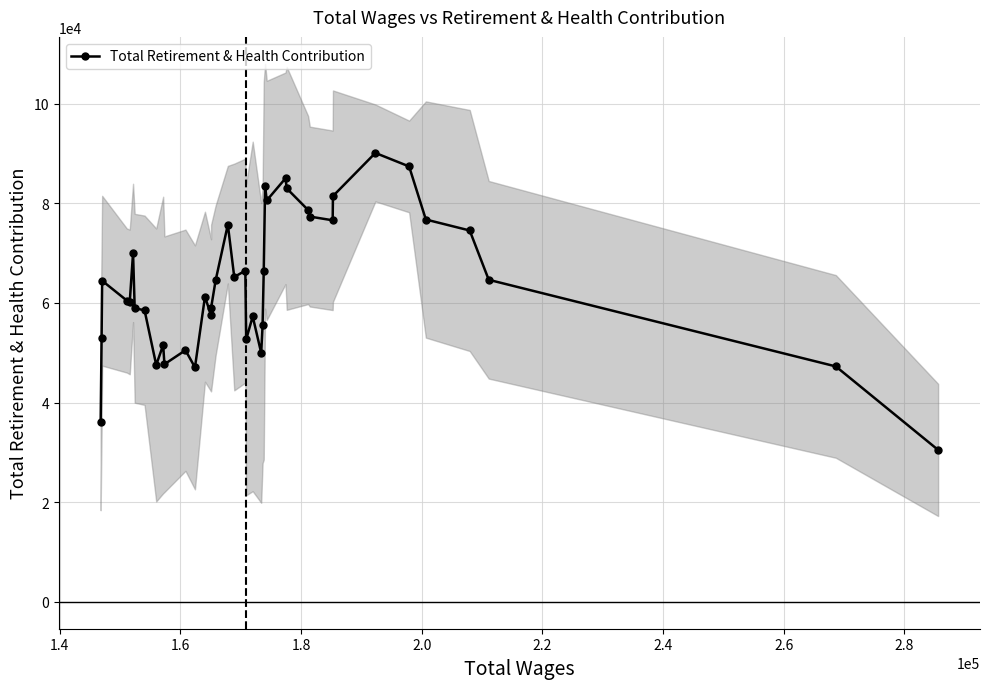

What is the value of the Total Retirement & Health Contribution point at the 11th from the left?

47699.0